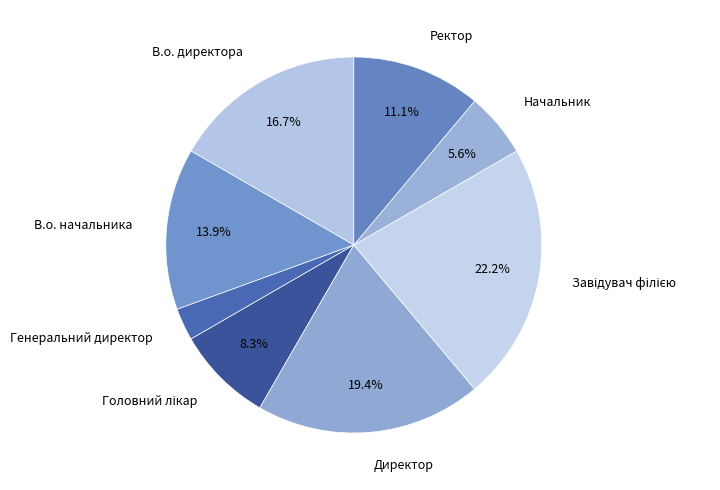

Is there any slice that represents more than half of the pie?

No